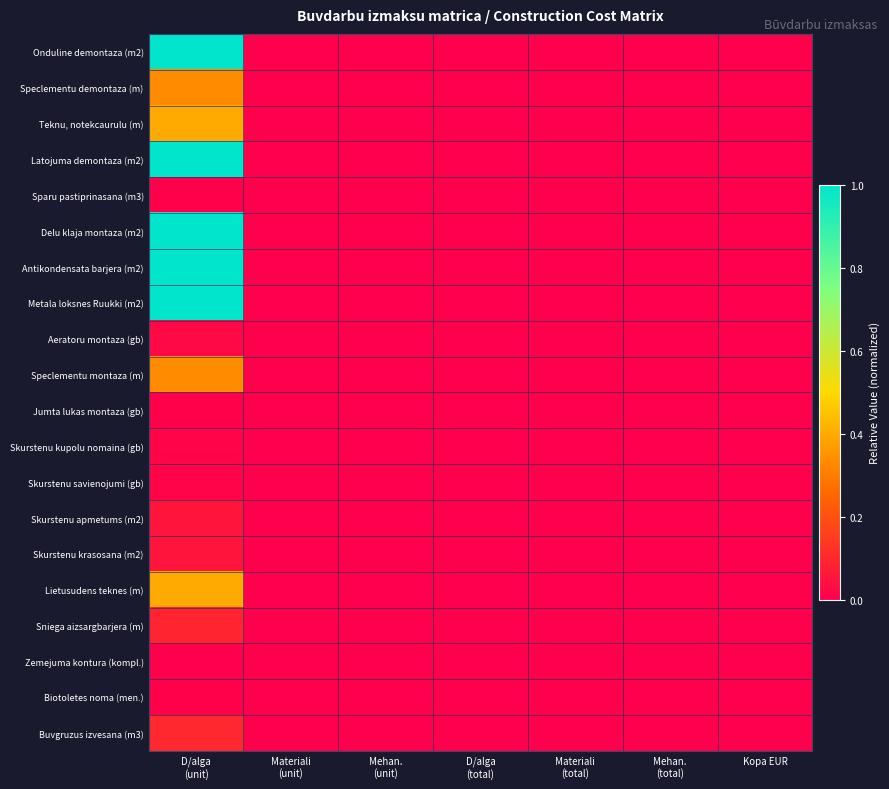

Reading left to right, what are all the values shown in this chart?

Onduline demontaza (m2): D/alga
(unit)=1.0	Materiali
(unit)=0.0	Mehan.
(unit)=0.0	D/alga
(total)=0.0	Materiali
(total)=0.0	Mehan.
(total)=0.0	Kopa EUR=0.0
Speclementu demontaza (m): D/alga
(unit)=0.3	Materiali
(unit)=0.0	Mehan.
(unit)=0.0	D/alga
(total)=0.0	Materiali
(total)=0.0	Mehan.
(total)=0.0	Kopa EUR=0.0
Teknu, notekcaurulu (m): D/alga
(unit)=0.4	Materiali
(unit)=0.0	Mehan.
(unit)=0.0	D/alga
(total)=0.0	Materiali
(total)=0.0	Mehan.
(total)=0.0	Kopa EUR=0.0
Latojuma demontaza (m2): D/alga
(unit)=1.0	Materiali
(unit)=0.0	Mehan.
(unit)=0.0	D/alga
(total)=0.0	Materiali
(total)=0.0	Mehan.
(total)=0.0	Kopa EUR=0.0
Sparu pastiprinasana (m3): D/alga
(unit)=0.0	Materiali
(unit)=0.0	Mehan.
(unit)=0.0	D/alga
(total)=0.0	Materiali
(total)=0.0	Mehan.
(total)=0.0	Kopa EUR=0.0
Delu klaja montaza (m2): D/alga
(unit)=1.0	Materiali
(unit)=0.0	Mehan.
(unit)=0.0	D/alga
(total)=0.0	Materiali
(total)=0.0	Mehan.
(total)=0.0	Kopa EUR=0.0
Antikondensata barjera (m2): D/alga
(unit)=1.0	Materiali
(unit)=0.0	Mehan.
(unit)=0.0	D/alga
(total)=0.0	Materiali
(total)=0.0	Mehan.
(total)=0.0	Kopa EUR=0.0
Metala loksnes Ruukki (m2): D/alga
(unit)=1.0	Materiali
(unit)=0.0	Mehan.
(unit)=0.0	D/alga
(total)=0.0	Materiali
(total)=0.0	Mehan.
(total)=0.0	Kopa EUR=0.0
Aeratoru montaza (gb): D/alga
(unit)=0.0	Materiali
(unit)=0.0	Mehan.
(unit)=0.0	D/alga
(total)=0.0	Materiali
(total)=0.0	Mehan.
(total)=0.0	Kopa EUR=0.0
Speclementu montaza (m): D/alga
(unit)=0.3	Materiali
(unit)=0.0	Mehan.
(unit)=0.0	D/alga
(total)=0.0	Materiali
(total)=0.0	Mehan.
(total)=0.0	Kopa EUR=0.0
Jumta lukas montaza (gb): D/alga
(unit)=0.0	Materiali
(unit)=0.0	Mehan.
(unit)=0.0	D/alga
(total)=0.0	Materiali
(total)=0.0	Mehan.
(total)=0.0	Kopa EUR=0.0
Skurstenu kupolu nomaina (gb): D/alga
(unit)=0.0	Materiali
(unit)=0.0	Mehan.
(unit)=0.0	D/alga
(total)=0.0	Materiali
(total)=0.0	Mehan.
(total)=0.0	Kopa EUR=0.0
Skurstenu savienojumi (gb): D/alga
(unit)=0.0	Materiali
(unit)=0.0	Mehan.
(unit)=0.0	D/alga
(total)=0.0	Materiali
(total)=0.0	Mehan.
(total)=0.0	Kopa EUR=0.0
Skurstenu apmetums (m2): D/alga
(unit)=0.1	Materiali
(unit)=0.0	Mehan.
(unit)=0.0	D/alga
(total)=0.0	Materiali
(total)=0.0	Mehan.
(total)=0.0	Kopa EUR=0.0
Skurstenu krasosana (m2): D/alga
(unit)=0.1	Materiali
(unit)=0.0	Mehan.
(unit)=0.0	D/alga
(total)=0.0	Materiali
(total)=0.0	Mehan.
(total)=0.0	Kopa EUR=0.0
Lietusudens teknes (m): D/alga
(unit)=0.4	Materiali
(unit)=0.0	Mehan.
(unit)=0.0	D/alga
(total)=0.0	Materiali
(total)=0.0	Mehan.
(total)=0.0	Kopa EUR=0.0
Sniega aizsargbarjera (m): D/alga
(unit)=0.1	Materiali
(unit)=0.0	Mehan.
(unit)=0.0	D/alga
(total)=0.0	Materiali
(total)=0.0	Mehan.
(total)=0.0	Kopa EUR=0.0
Zemejuma kontura (kompl.): D/alga
(unit)=0.0	Materiali
(unit)=0.0	Mehan.
(unit)=0.0	D/alga
(total)=0.0	Materiali
(total)=0.0	Mehan.
(total)=0.0	Kopa EUR=0.0
Biotoletes noma (men.): D/alga
(unit)=0.0	Materiali
(unit)=0.0	Mehan.
(unit)=0.0	D/alga
(total)=0.0	Materiali
(total)=0.0	Mehan.
(total)=0.0	Kopa EUR=0.0
Buvgruzus izvesana (m3): D/alga
(unit)=0.1	Materiali
(unit)=0.0	Mehan.
(unit)=0.0	D/alga
(total)=0.0	Materiali
(total)=0.0	Mehan.
(total)=0.0	Kopa EUR=0.0